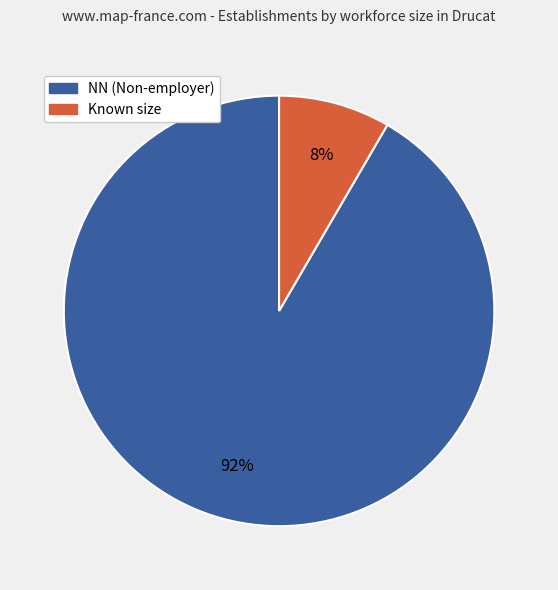

Is there any slice that represents more than half of the pie?

Yes